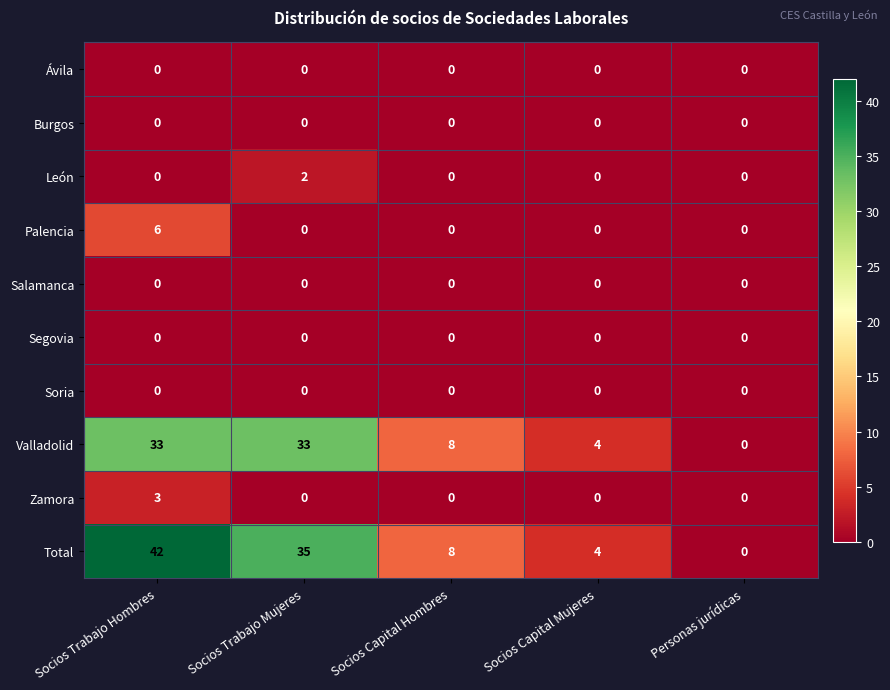

What is the difference between the maximum and minimum values in the Total series?

42